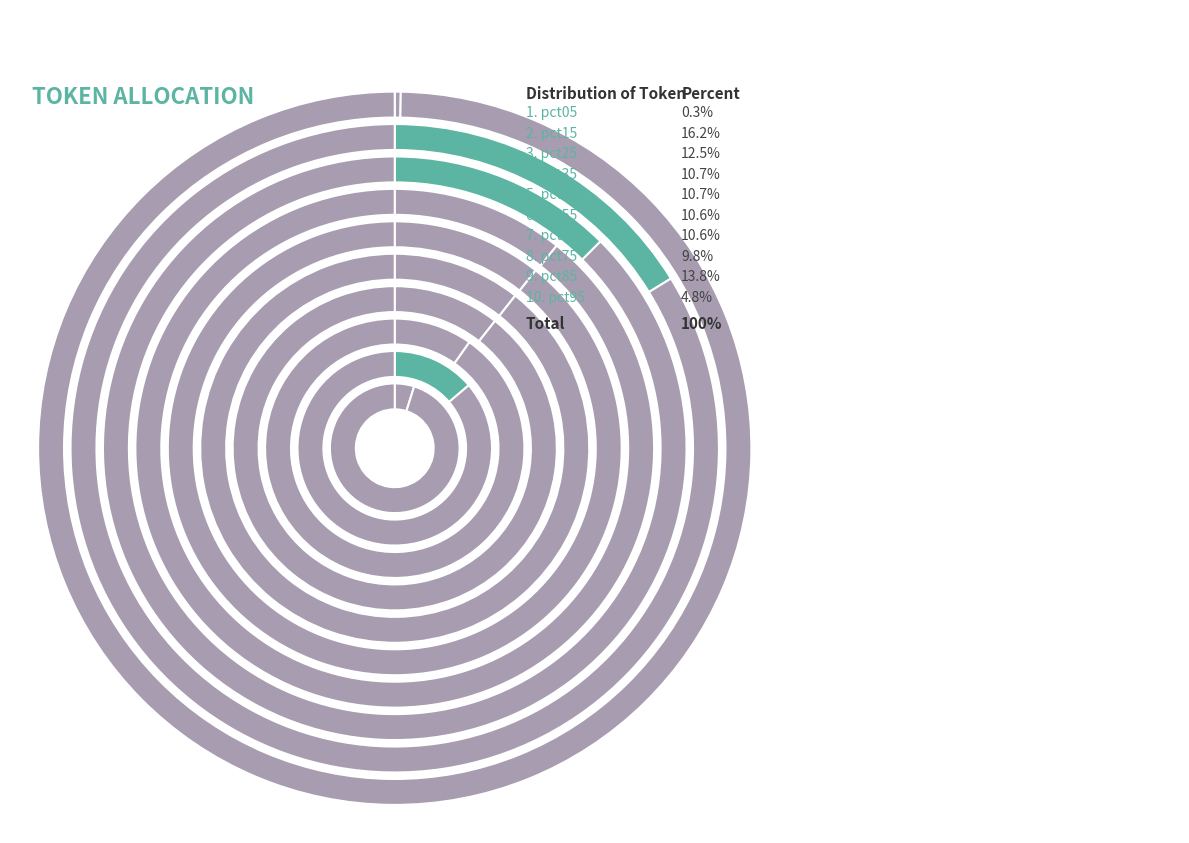

To the nearest percent, what portion does pct95 represent?

5%